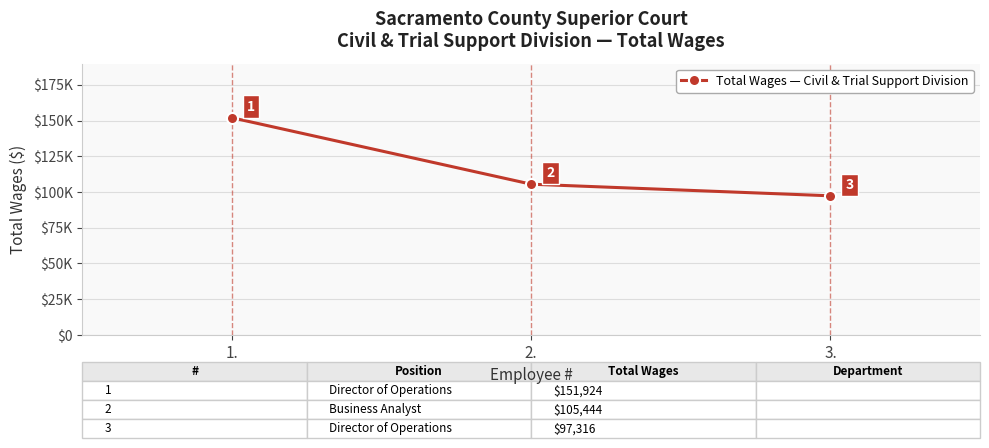

Does the chart display data point markers on the line(s)?

Yes